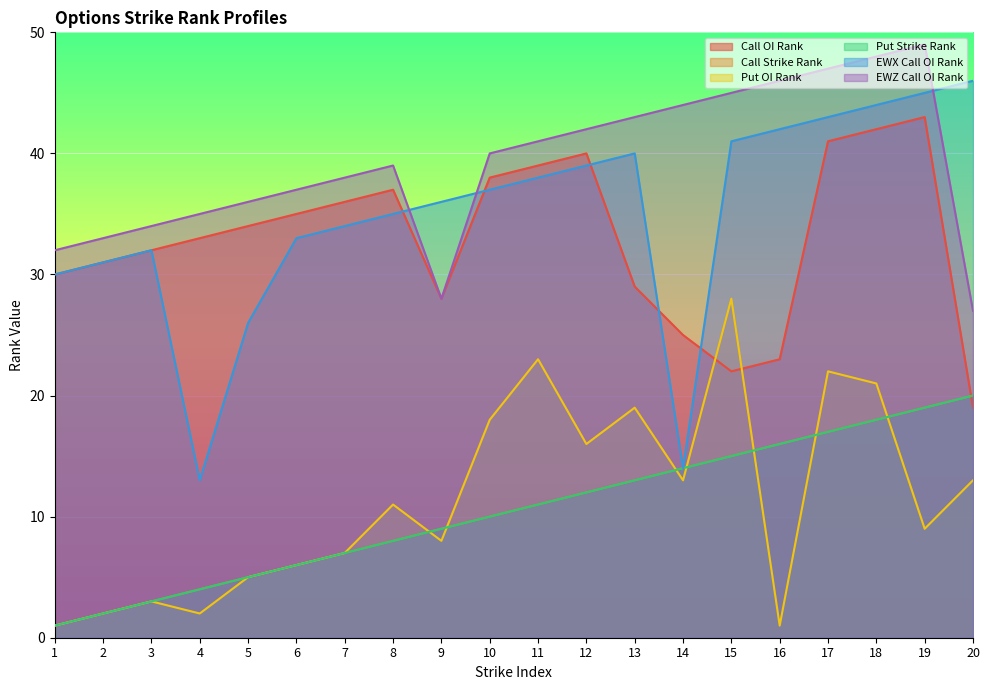

How many series are shown in this chart?

6